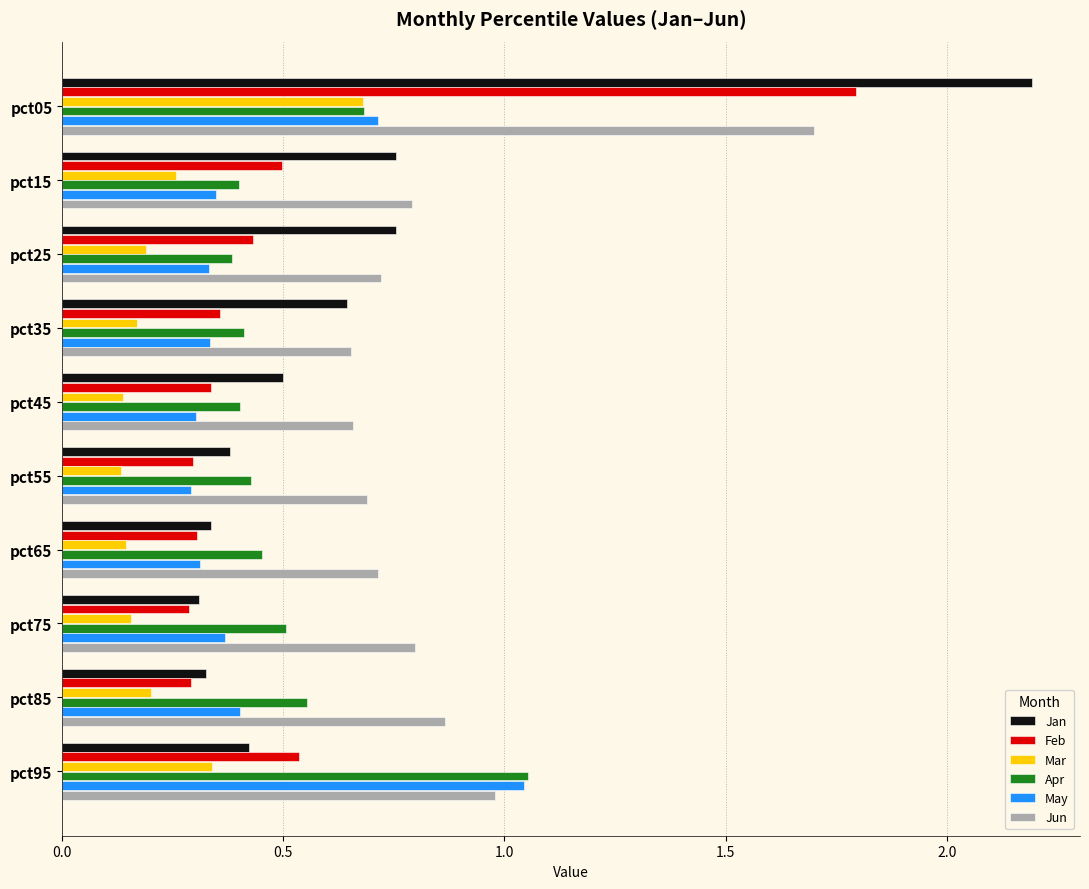

Which series changed the most between pct55 and pct95?

May